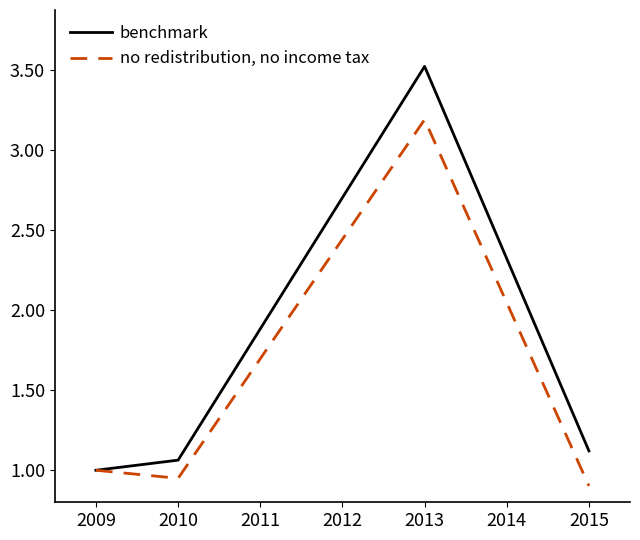

At which category is the sum across all series the highest?

2013